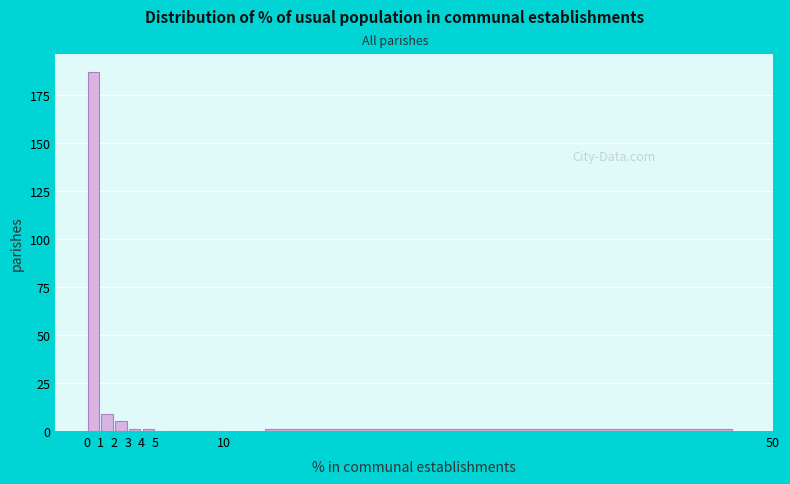

Reading left to right, list every bar in this chart as the range it spans on the x-axis followed by its height. The values are not printed on the chart, so give them approximately, as read against the axis.

0 to 1: 185
1 to 2: 10
2 to 3: 5
3 to 4: under 5
4 to 5: under 5
5 to 10: 0
10 to 50: under 5